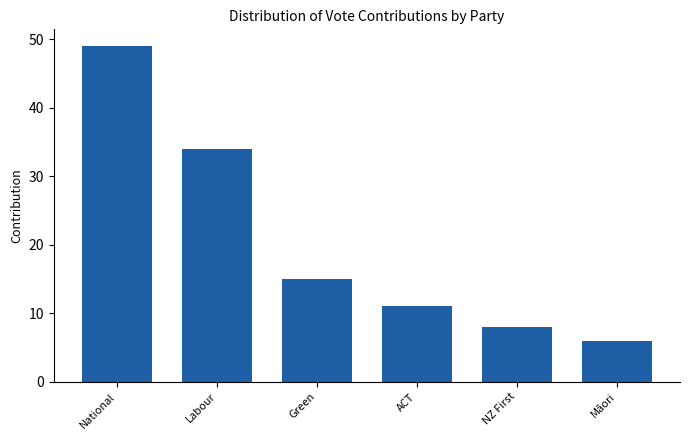

What is the difference between the values at Green and ACT?

4